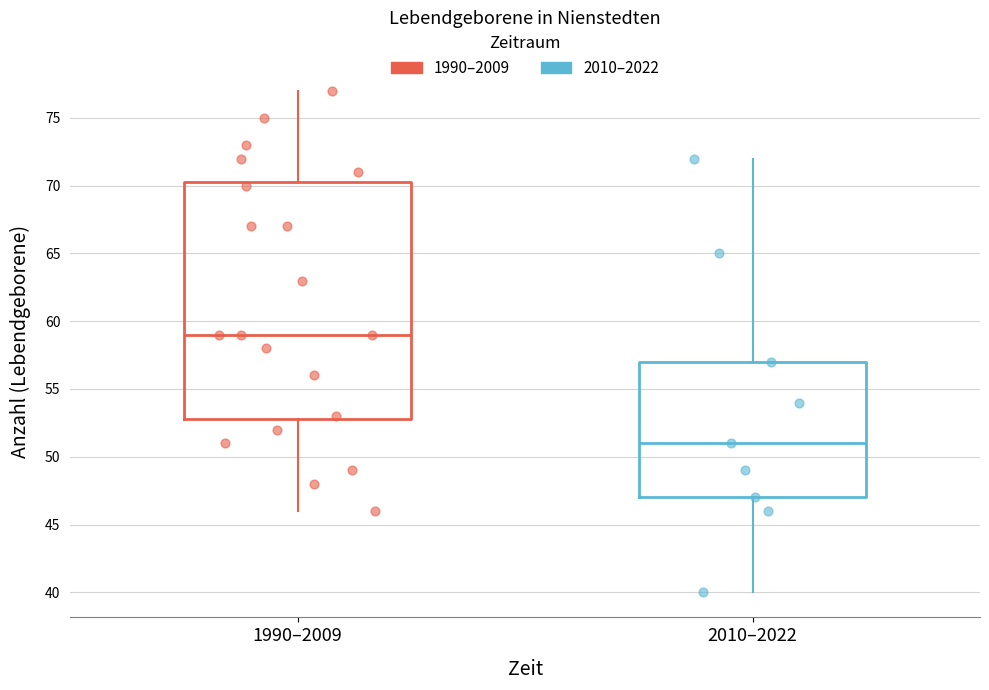

Which box is the tallest, from its lower edge to its upper edge?

1990–2009